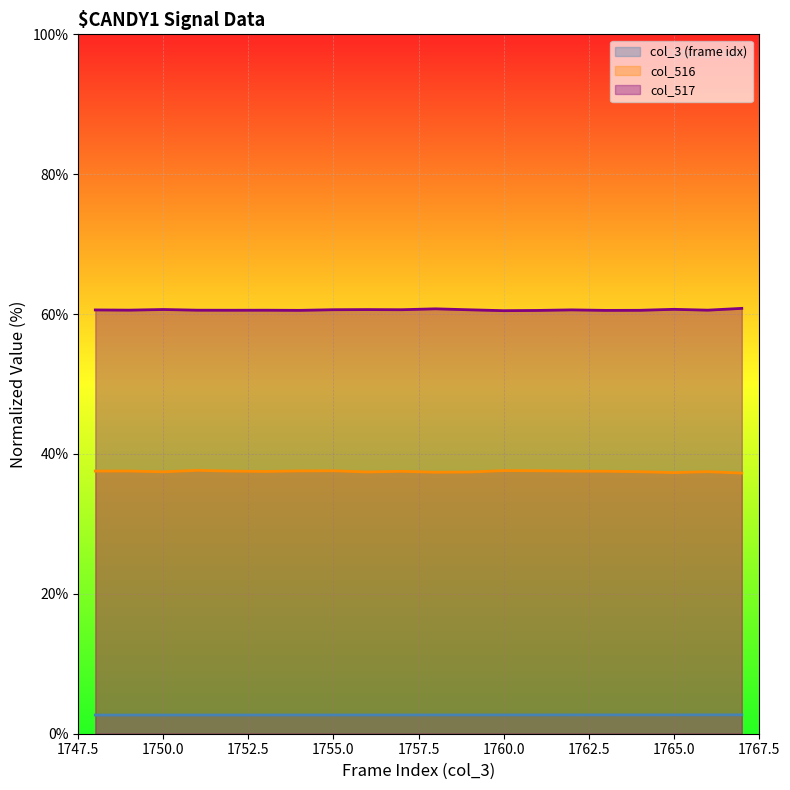

Where is the first local maximum for col_516?

1749